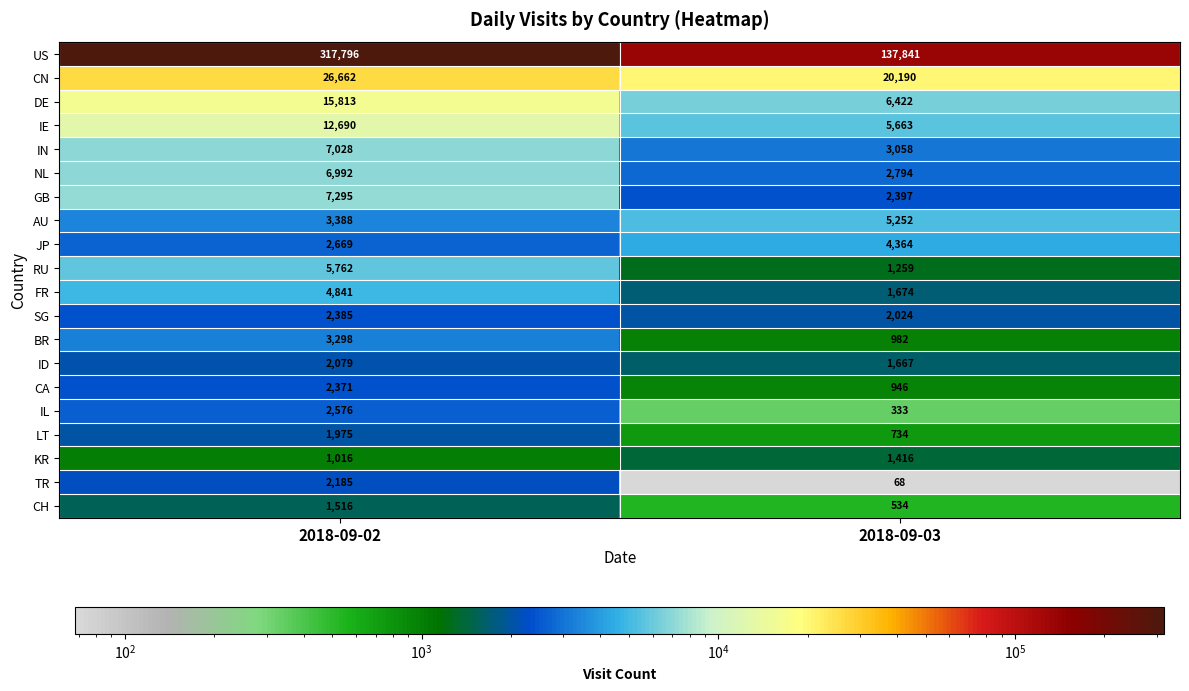

What is the approximate value of SG at 2018-09-03?

2024